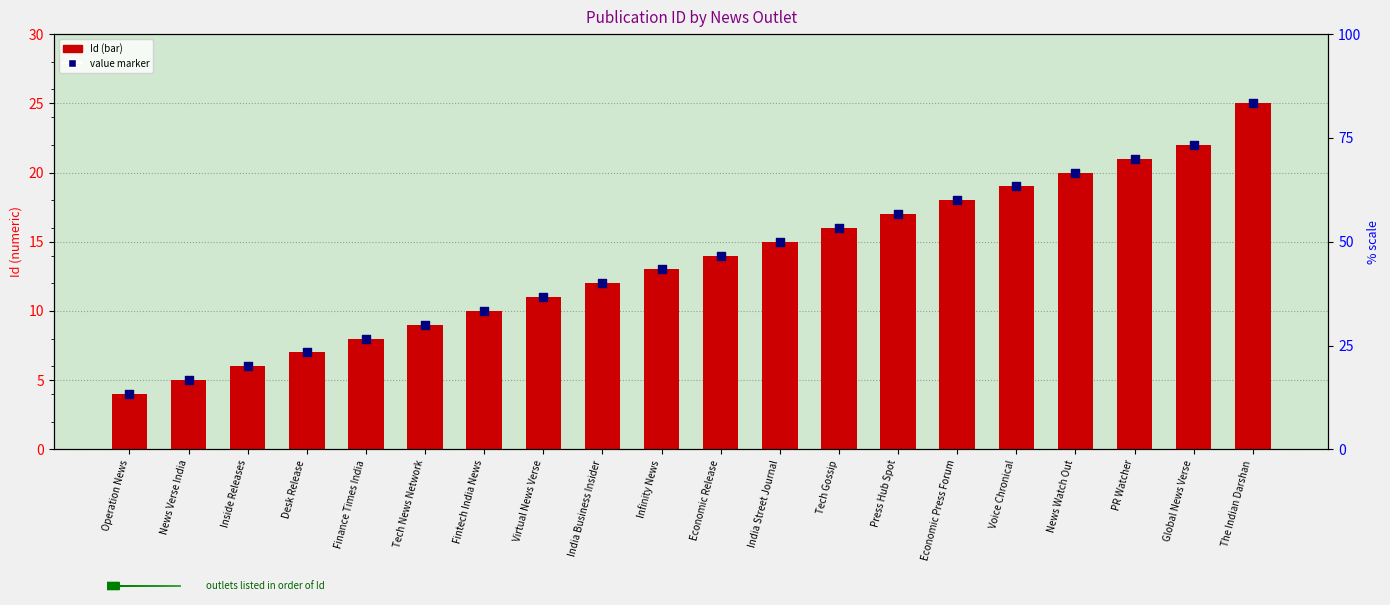

What are all the series names shown in the legend?

Id, value marker